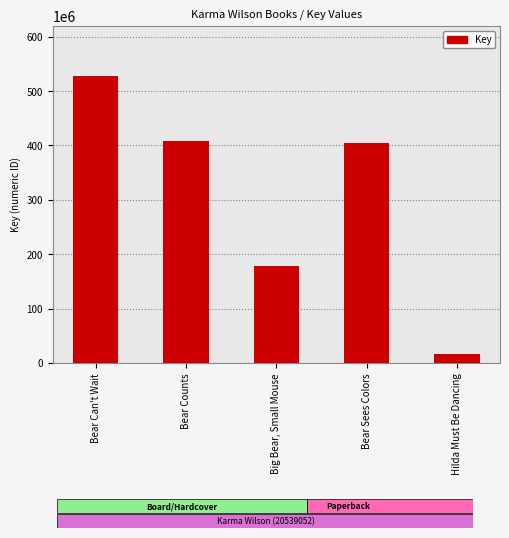

Count the number of categories in the chart.

5